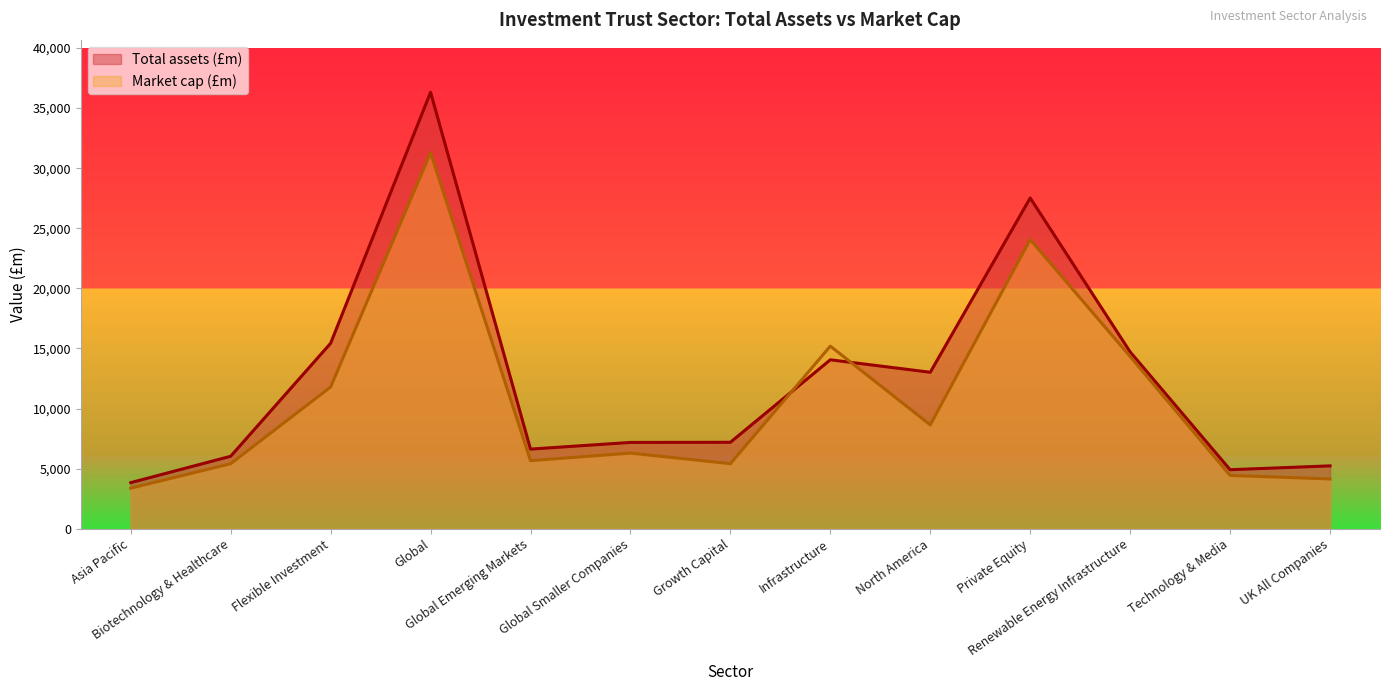

What is the smallest value displayed?

3374.9